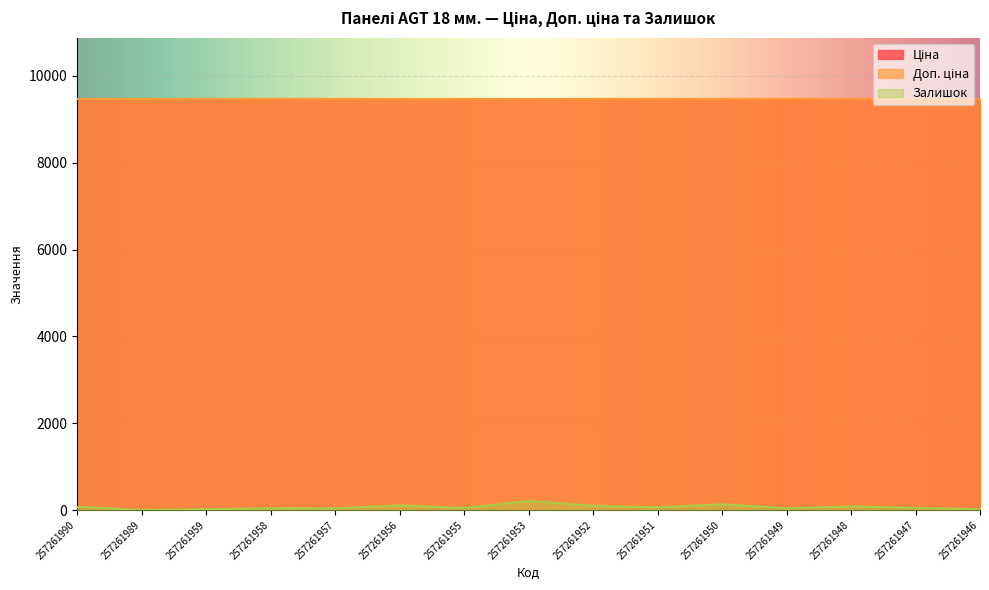

Which category has the highest value in the Доп. ціна series?

257261990